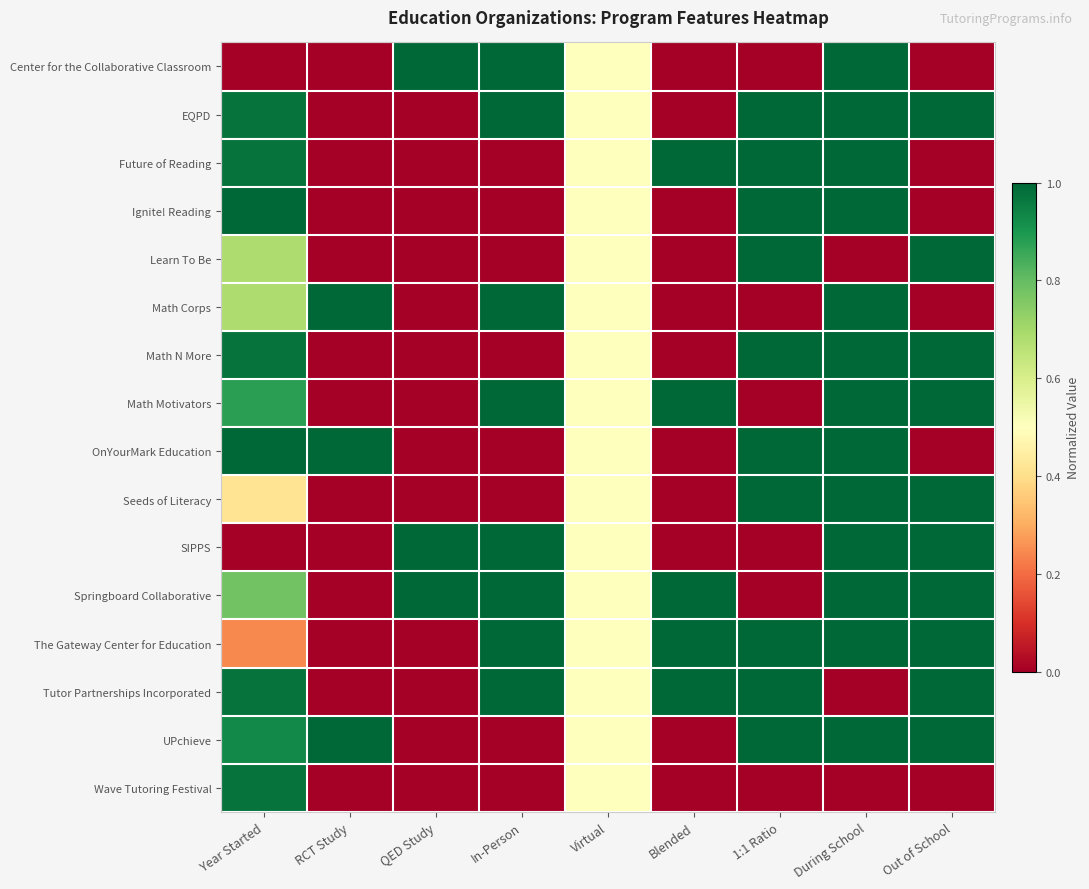

Which series changed the most between In-Person and Virtual?

Center for the Collaborative Classroom